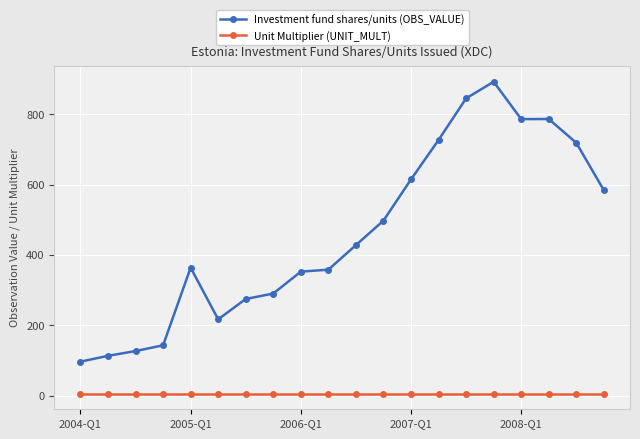

How many categories are shown in the chart?

20